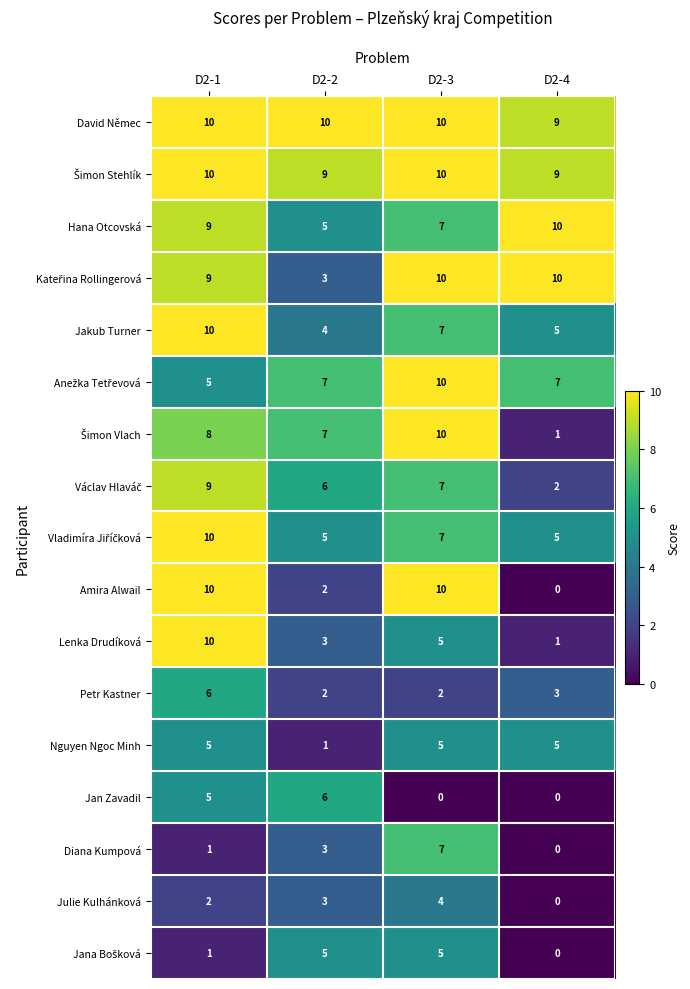

How many distinct data groups are displayed?

17